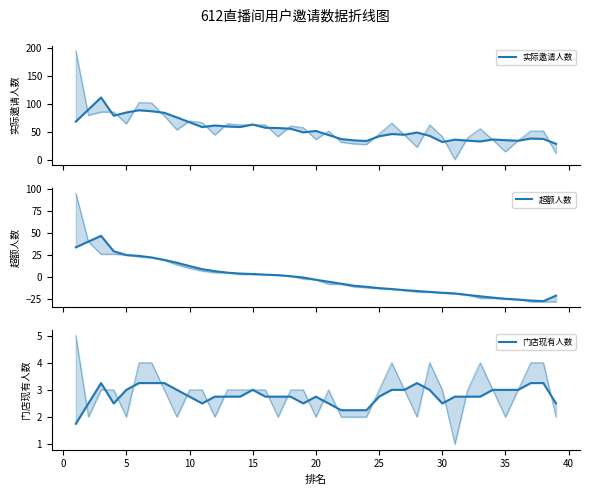

True or false: 实际邀请人数 has more than 2 interior local peaks.

True